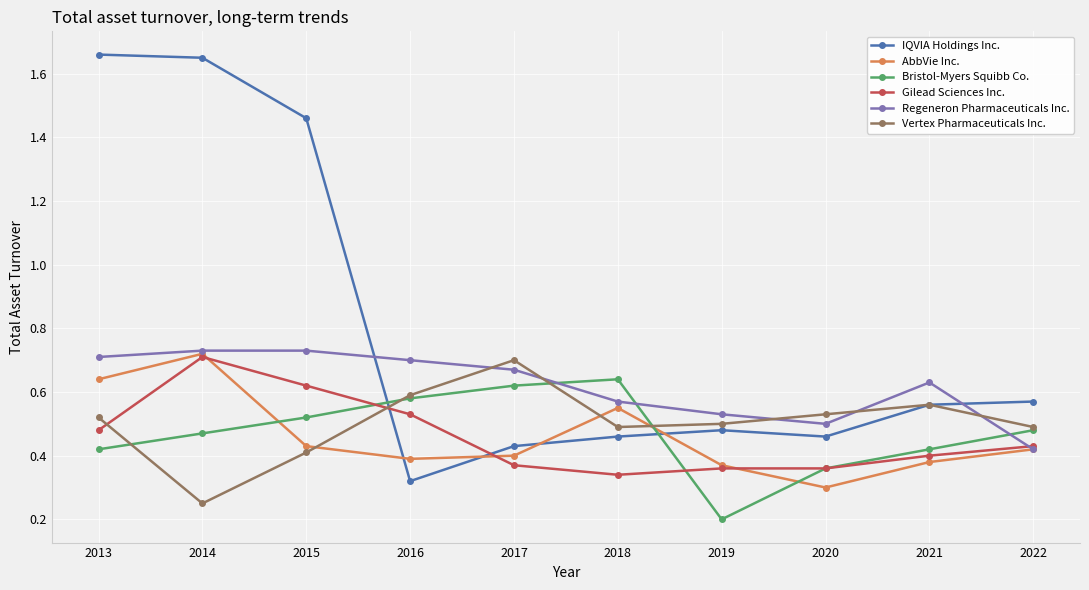

Which series has the largest total across all categories?

IQVIA Holdings Inc.